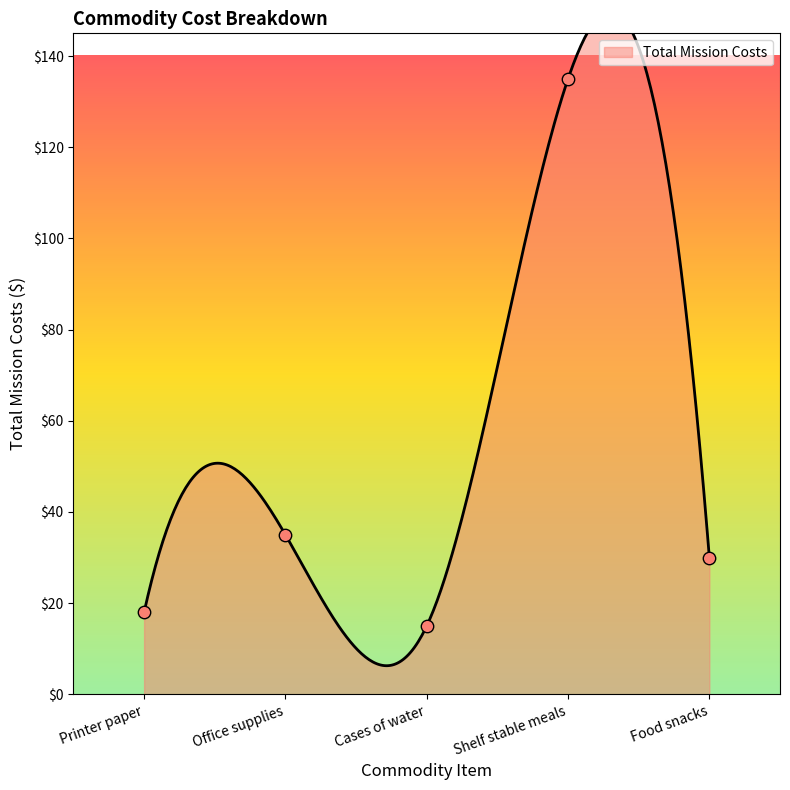

Approximately how many times larger is the value at Cases of water compared to Food snacks?

0.5